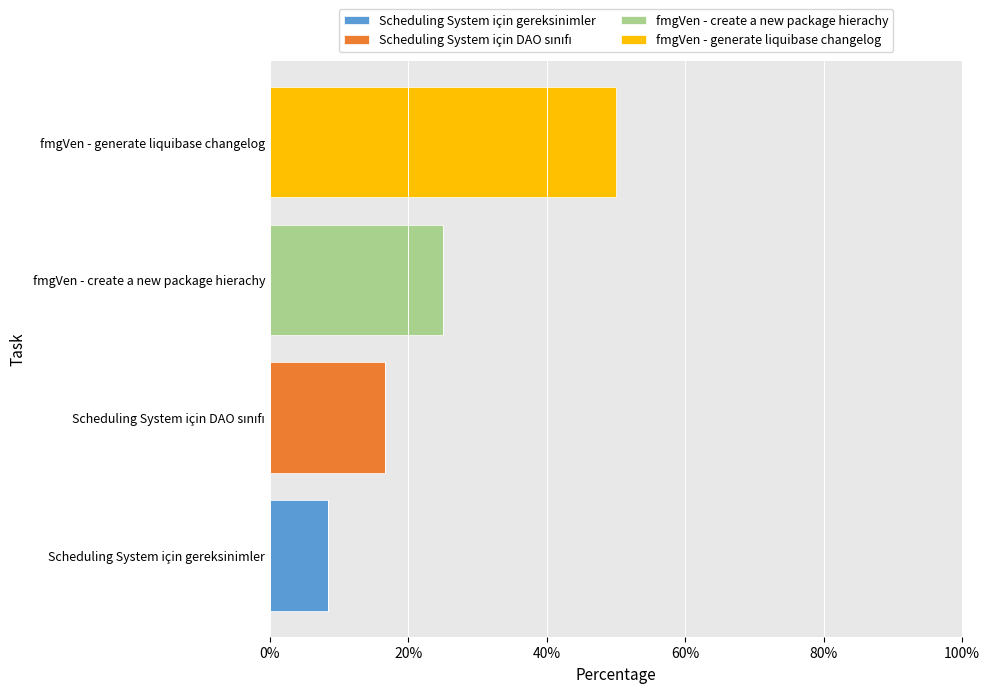

At which category is the sum across all series the highest?

fmgVen - generate liquibase changelog